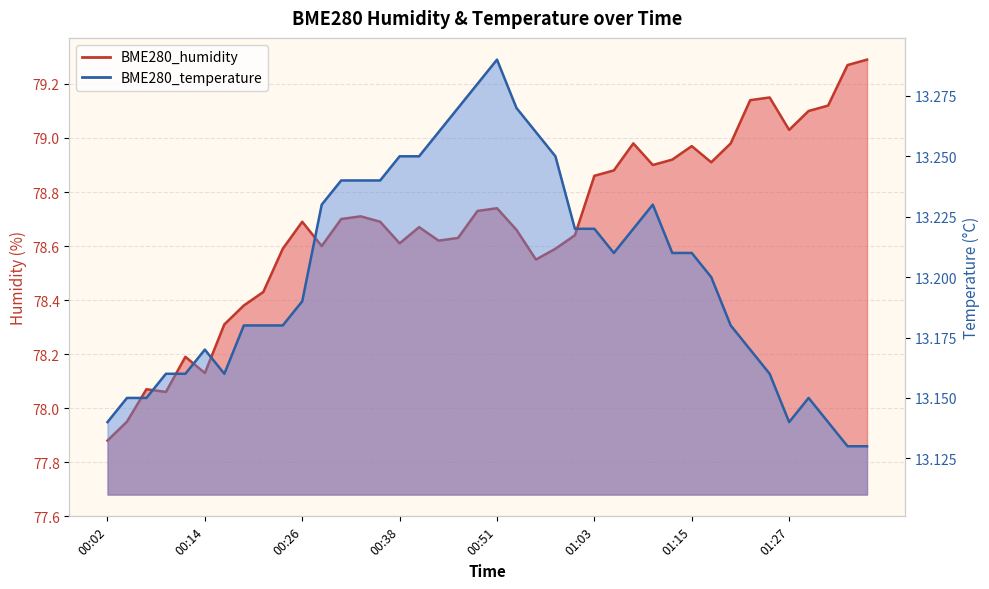

At which category does the chart reach its peak across all series?

01:37